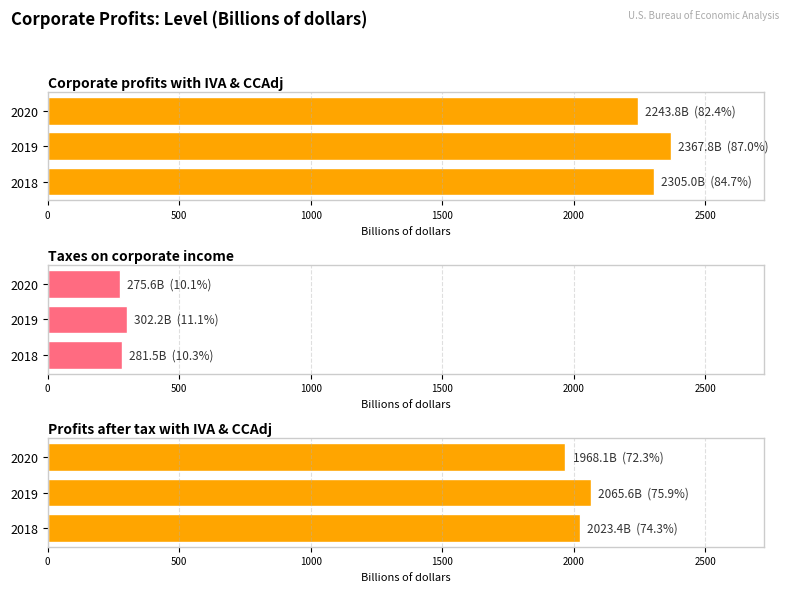

Which series changed the most between 2019 and 2020?

Corporate profits with IVA & CCAdj